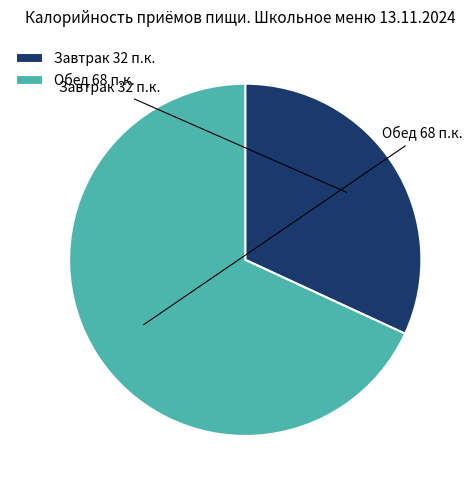

To the nearest percent, what is the combined percentage of Обед and Завтрак?

100%